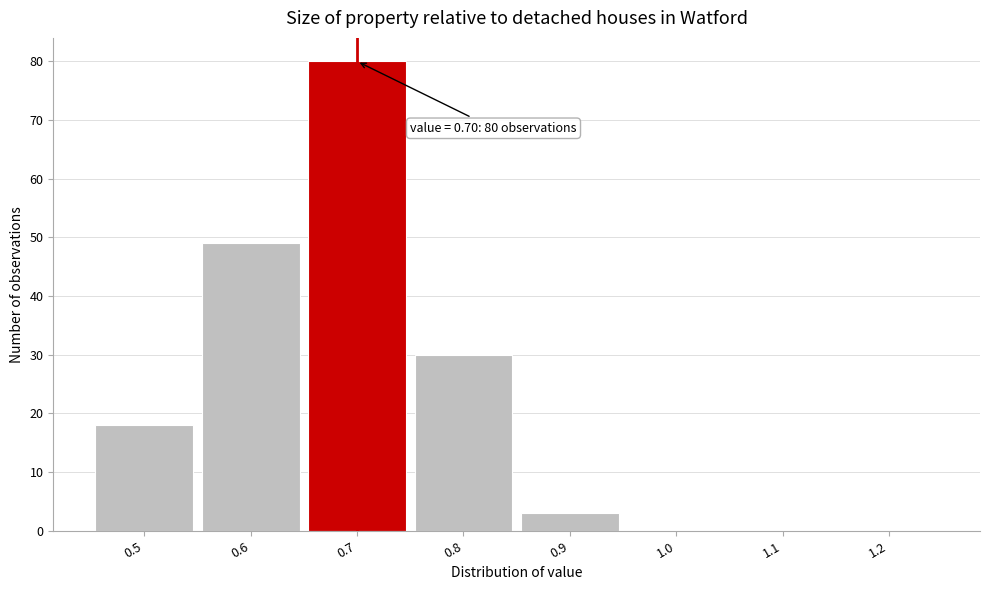

Which range on the x-axis has the tallest bar?

0.65 to 0.75